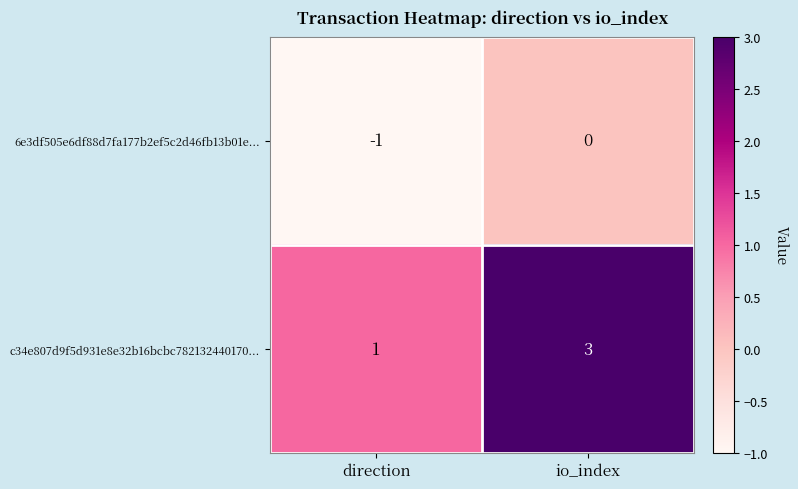

Count the number of categories in the chart.

2